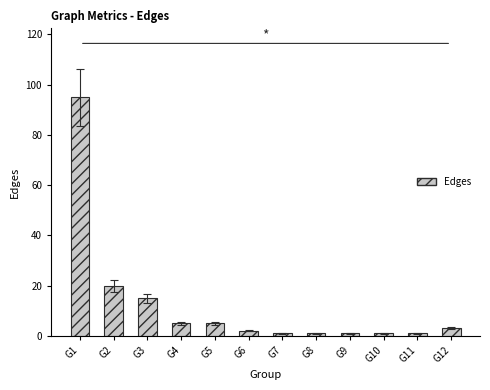

Are the bars horizontal?

No